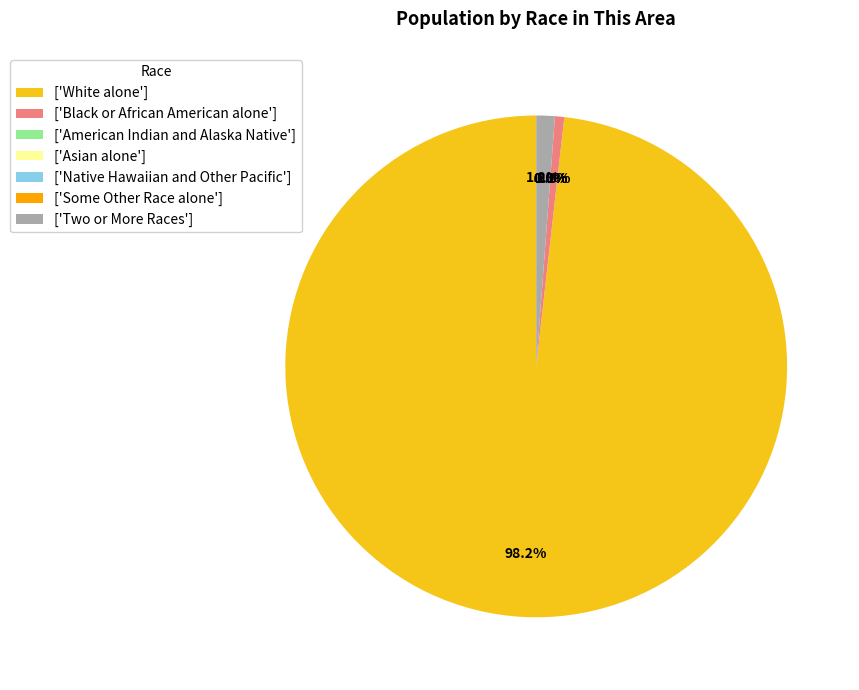

What portion of the pie excludes White alone?

1.8%